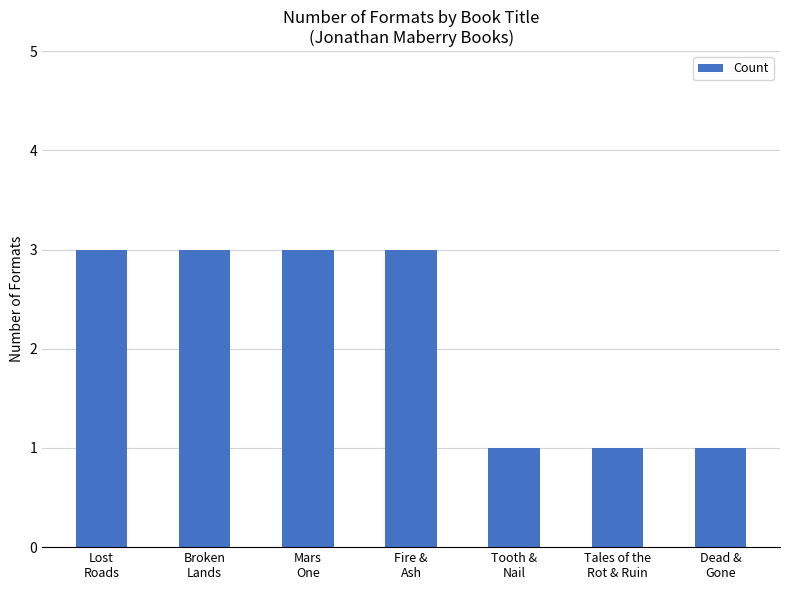

What is the sum of all values?

15